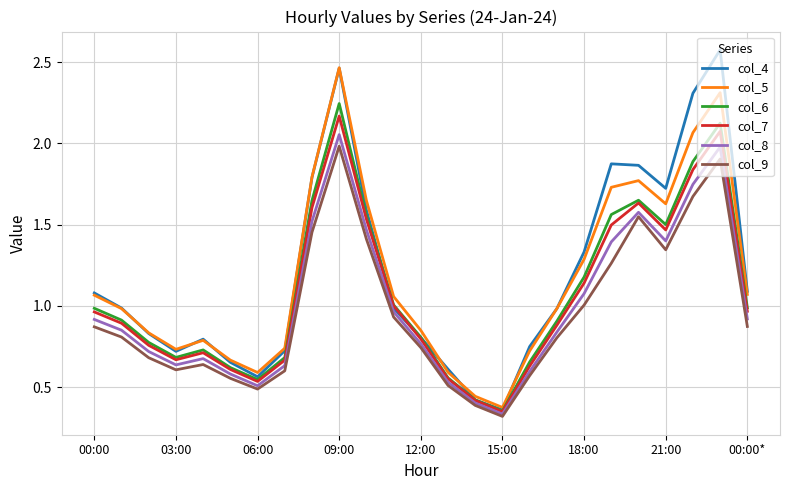

Which series has the largest range (max minus min)?

col_4